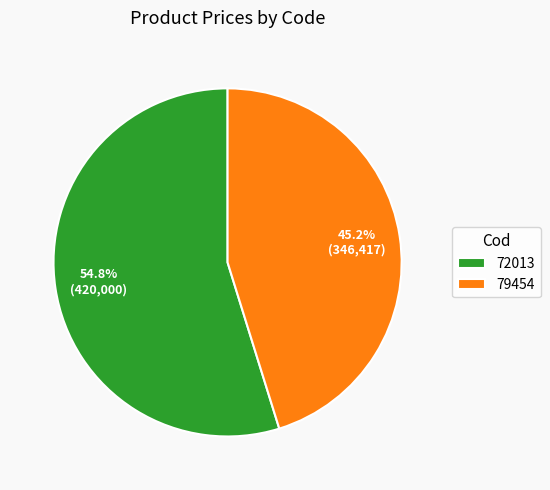

How many slices are in this pie chart?

2